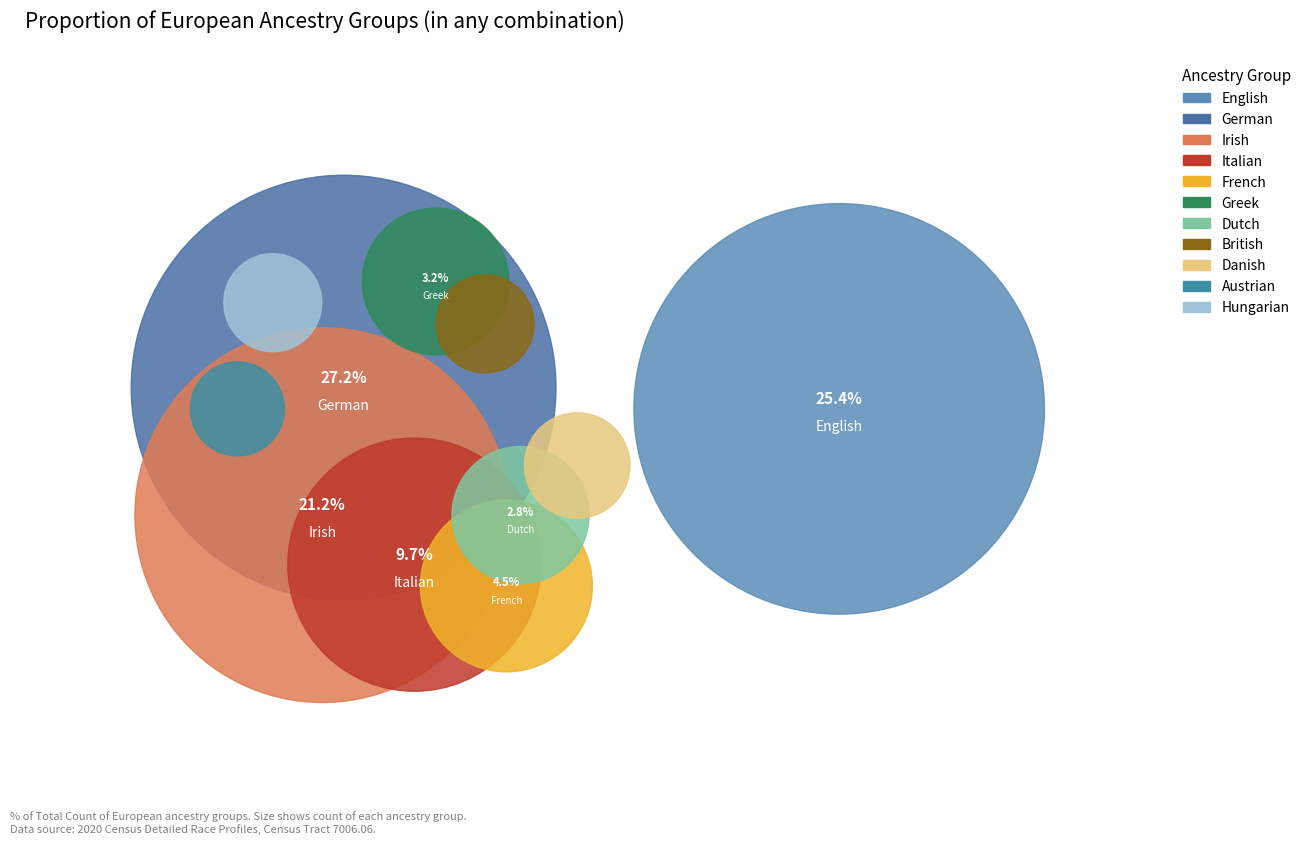

To the nearest percent, what percentage of the pie is German?

27%